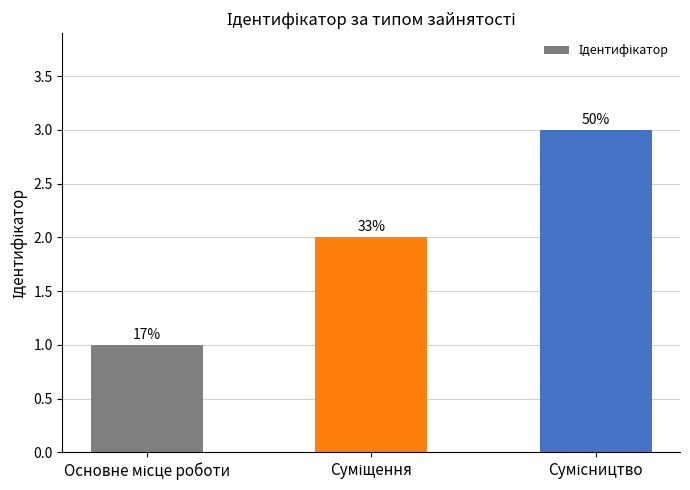

How many bars are there in total?

3